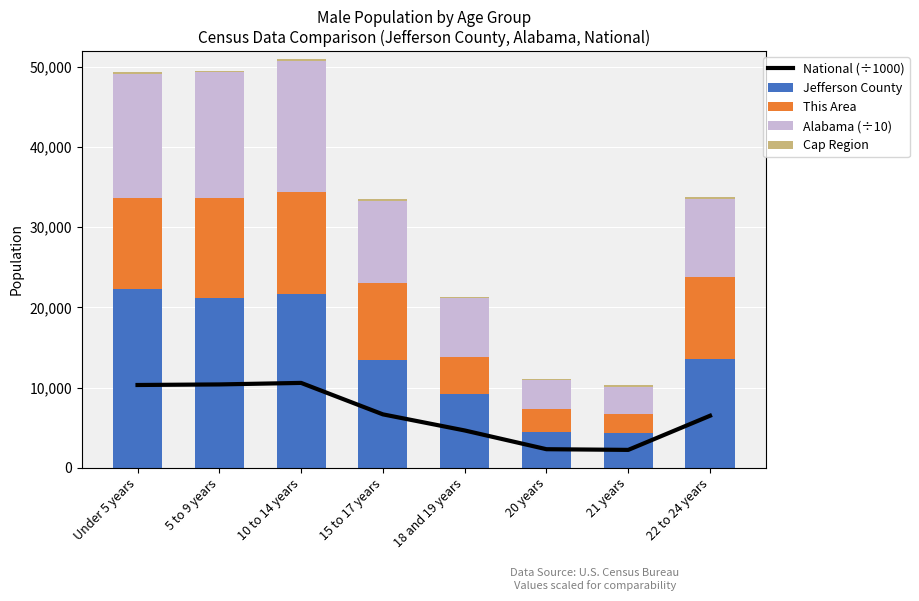

What is the sum of the National (÷1000) values at 20 years and Under 5 years?

12627.7